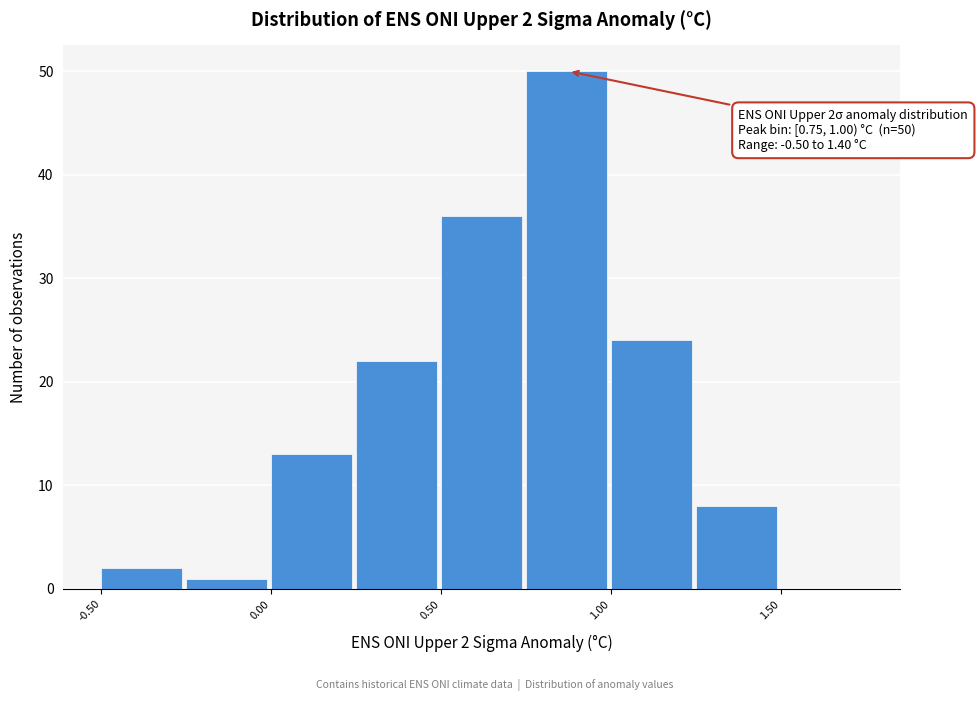

Which range on the x-axis has the tallest bar?

0.75 to 1.00